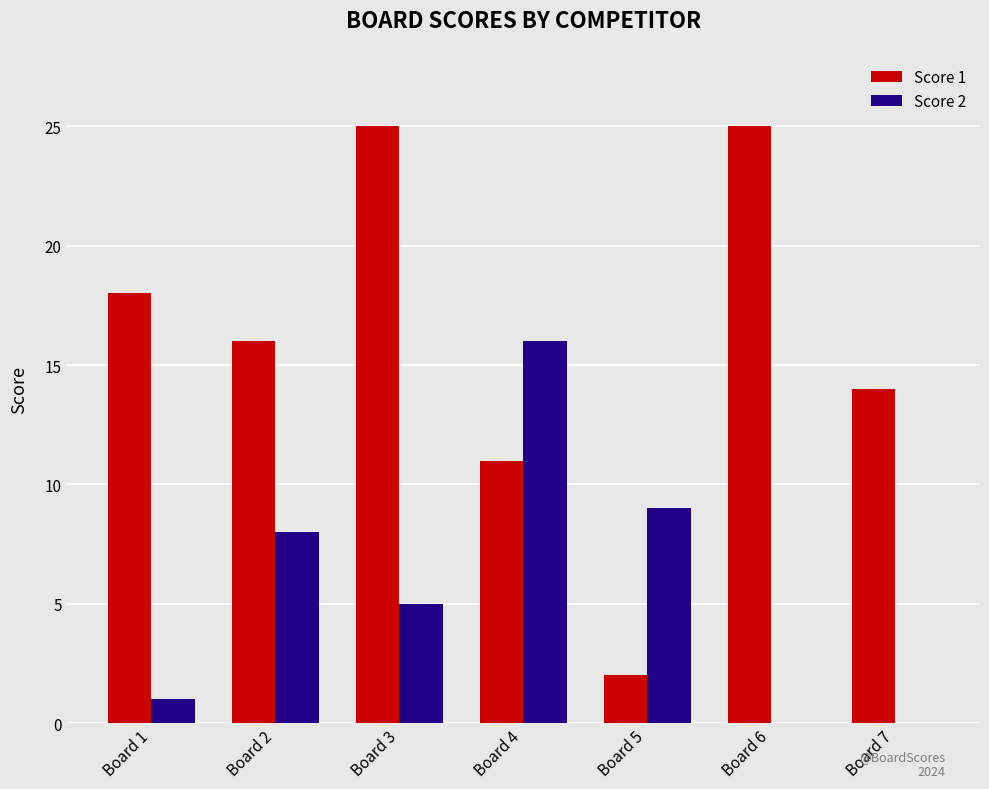

Between Board 4 and Board 5, which series saw the biggest shift?

Score 1